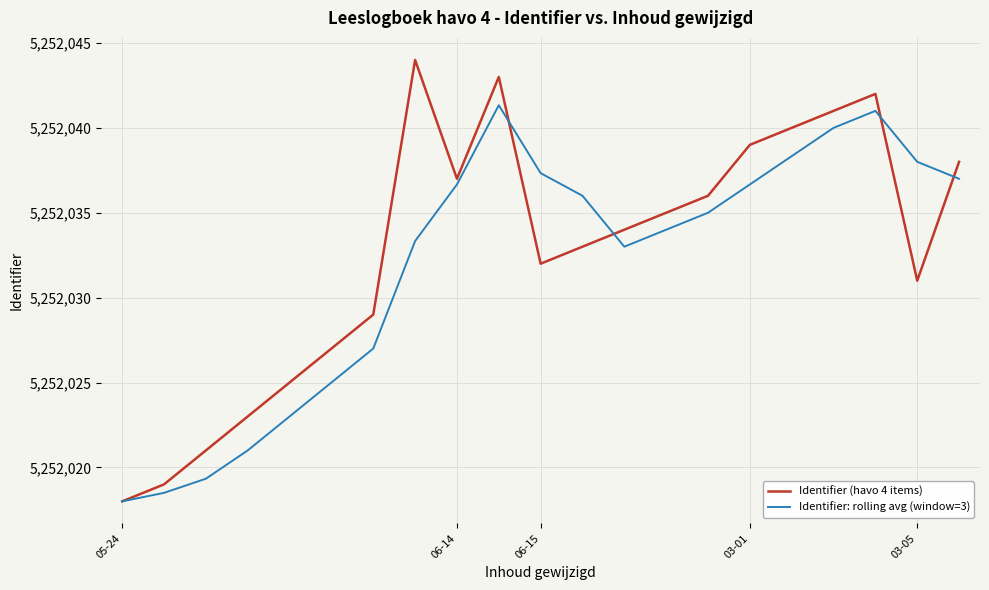

What is the greatest value displayed?

5252044.0